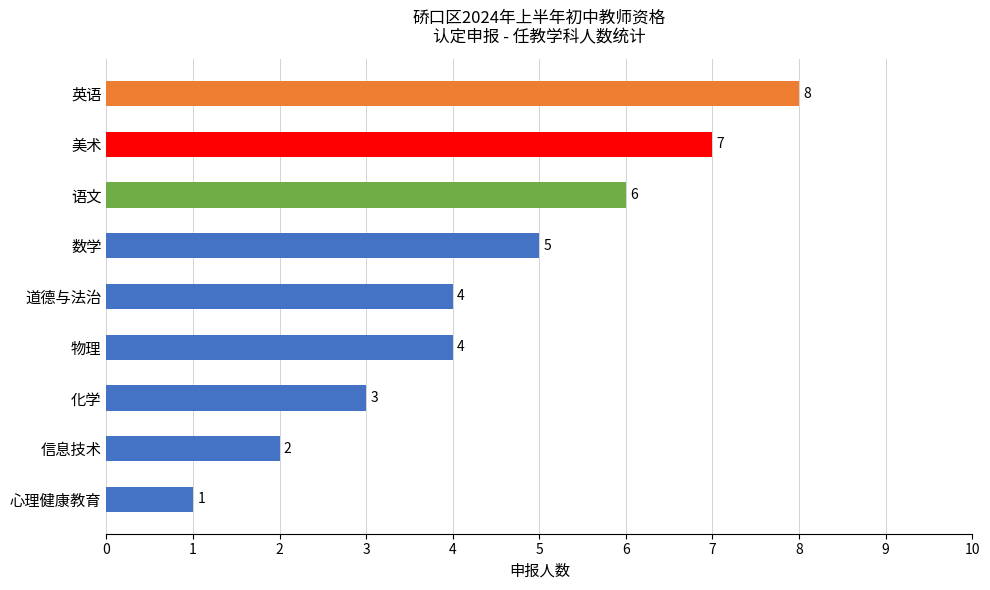

The value at 信息技术 is 1. True or false?

False